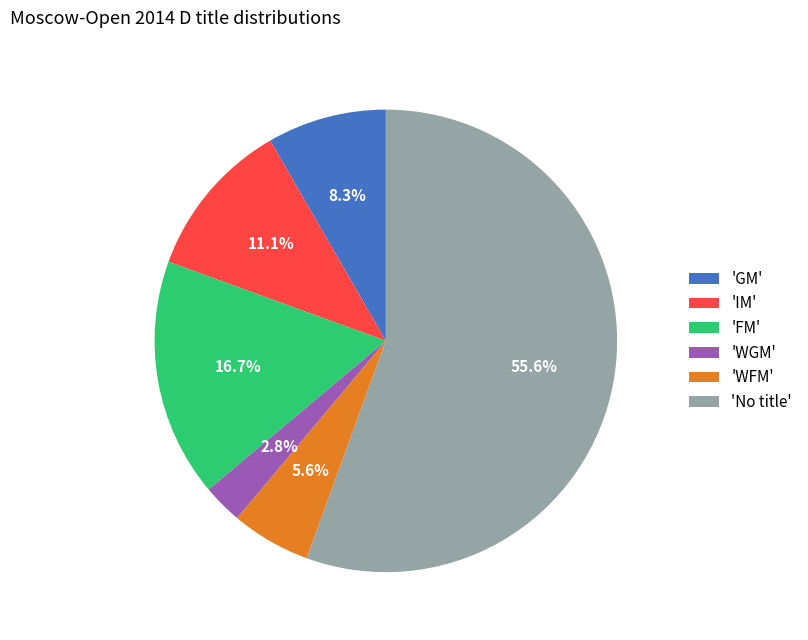

Is there any slice that represents more than half of the pie?

Yes